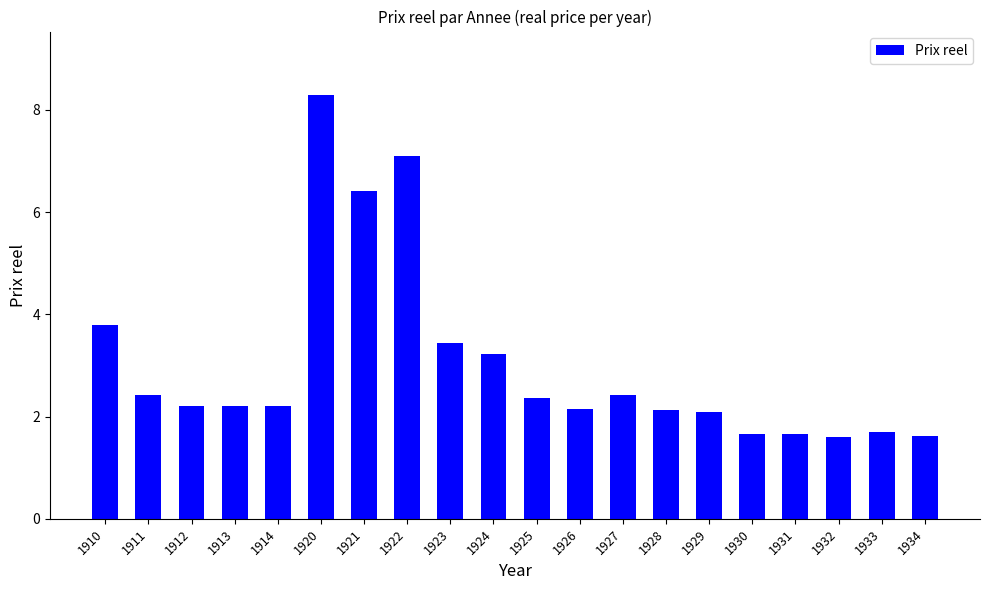

What is the value of the 8th bar from the left?

7.1